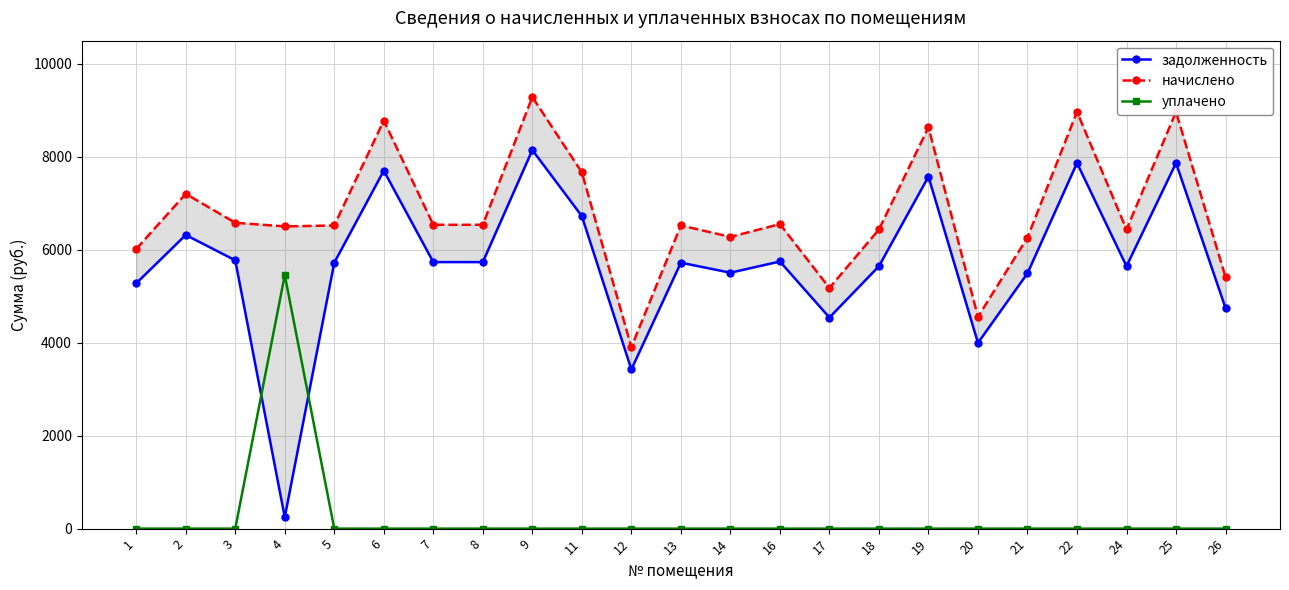

Which has a higher value, 14 or 1?

14